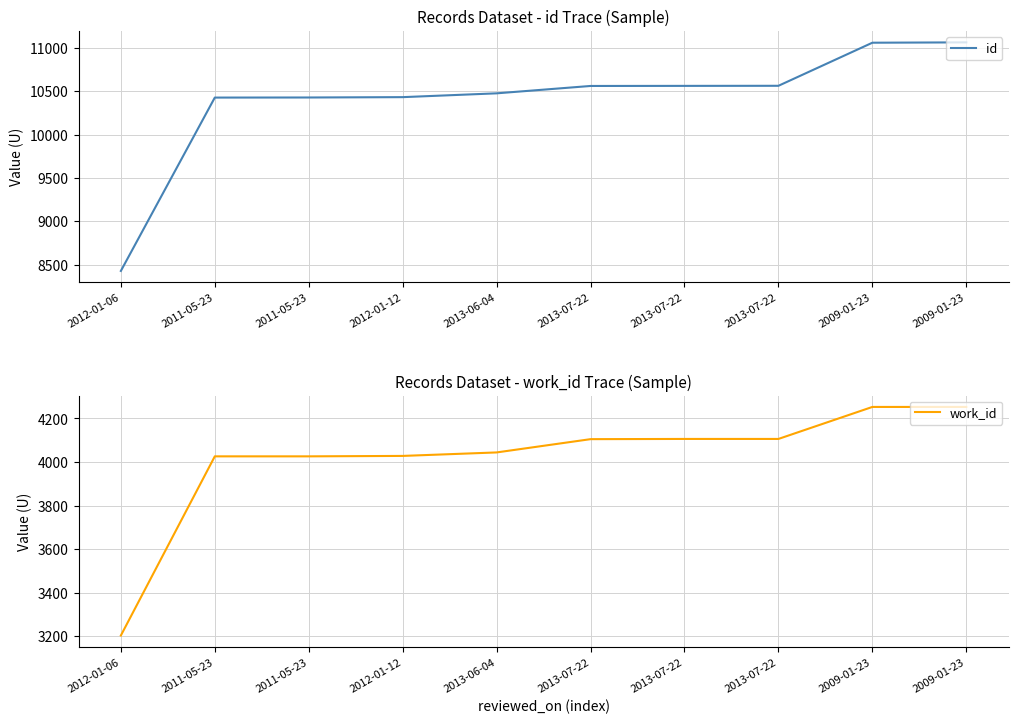

What is the label of the 7th point from the right?

2012-01-12